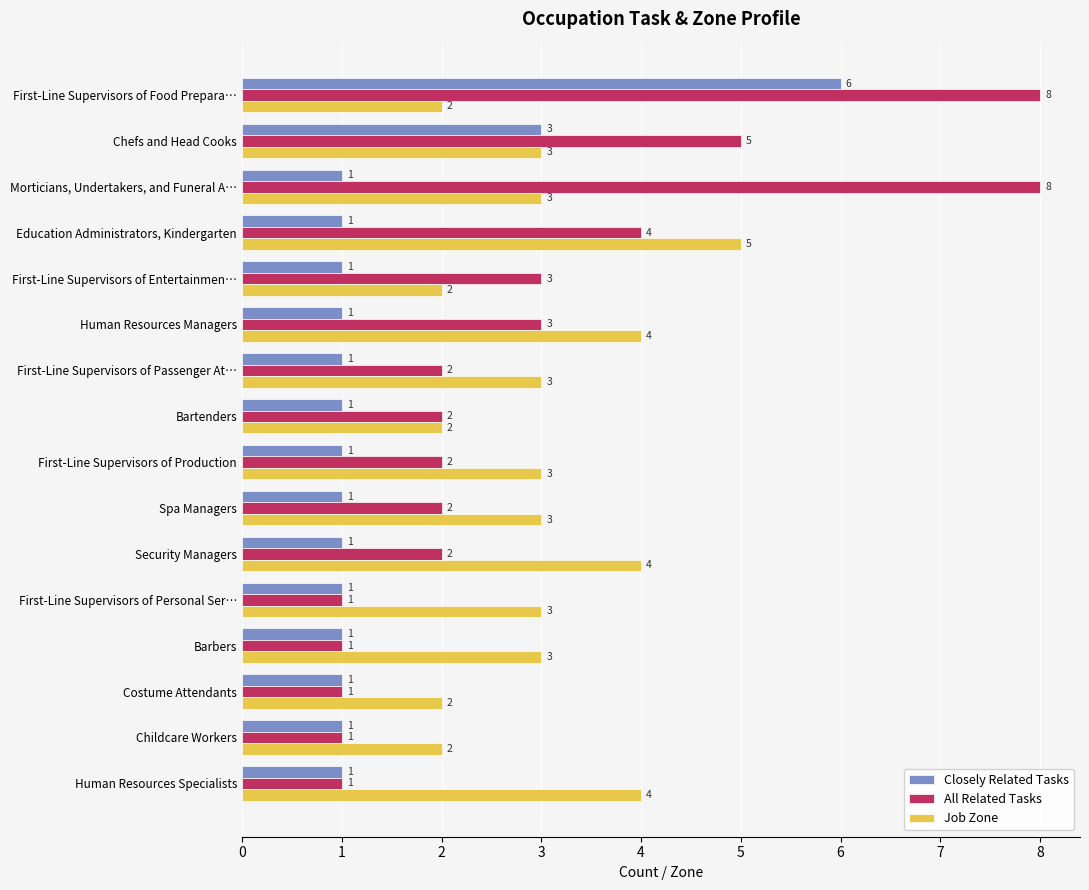

List the series in order of their peak value, lowest first.

Job Zone, Closely Related Tasks, All Related Tasks